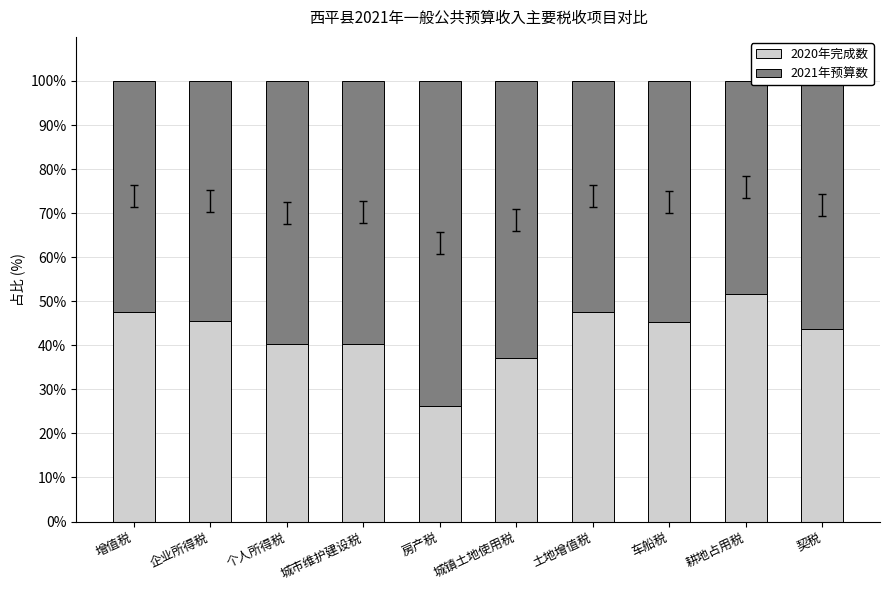

What value does the 2020年完成数 series have at 城镇土地使用税?

37.1